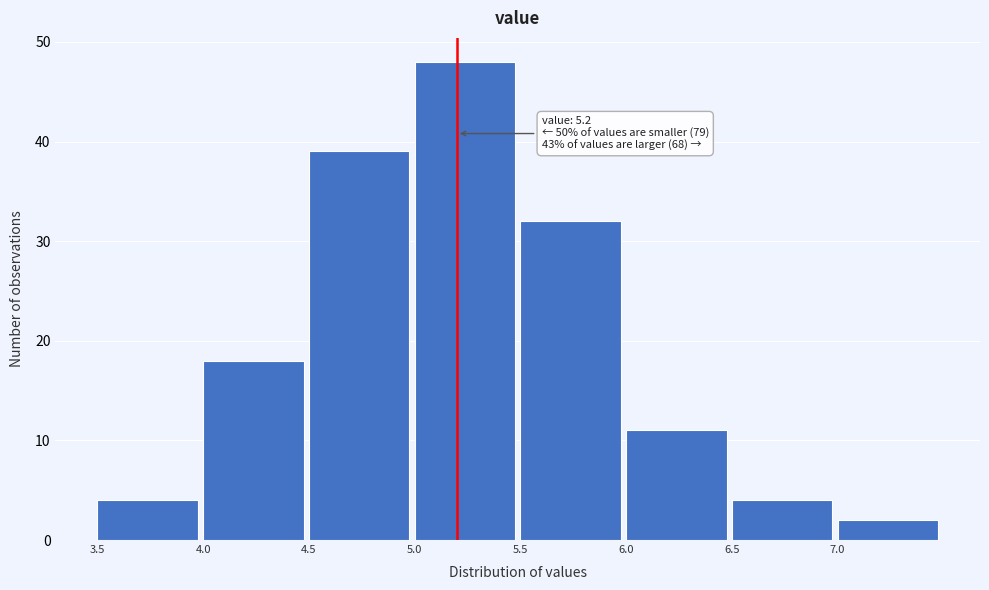

Over which range of the x-axis is the bar tallest?

5.0 to 5.5